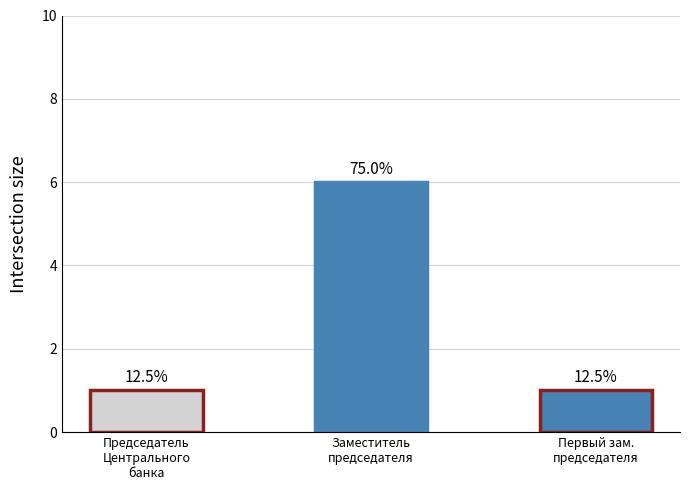

Where is the data nearest to the value 3?

Председатель Центрального банка